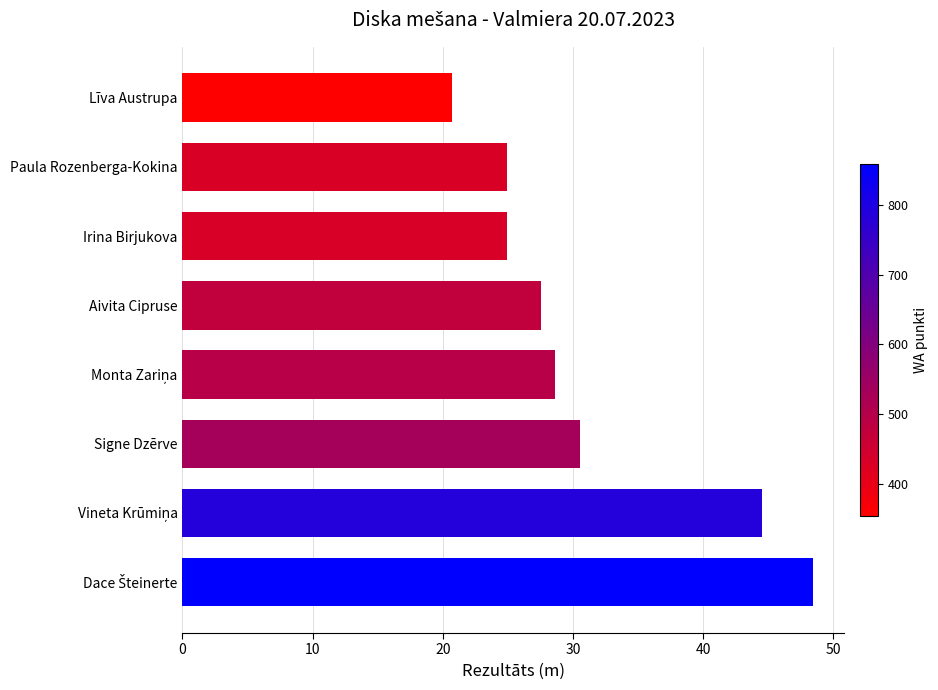

The chart shows a value of 24.9 at Irina Birjukova. True or false?

True